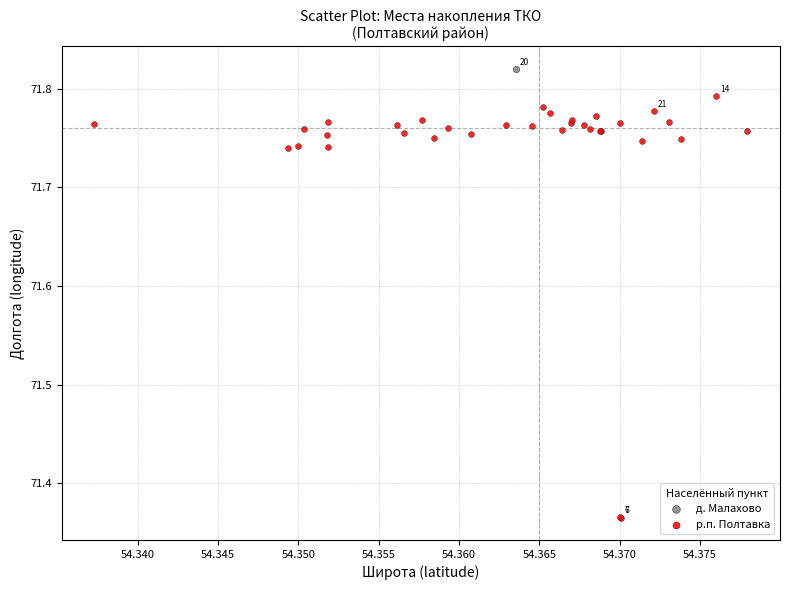

What are all the series names shown in the legend?

д. Малахово, р.п. Полтавка